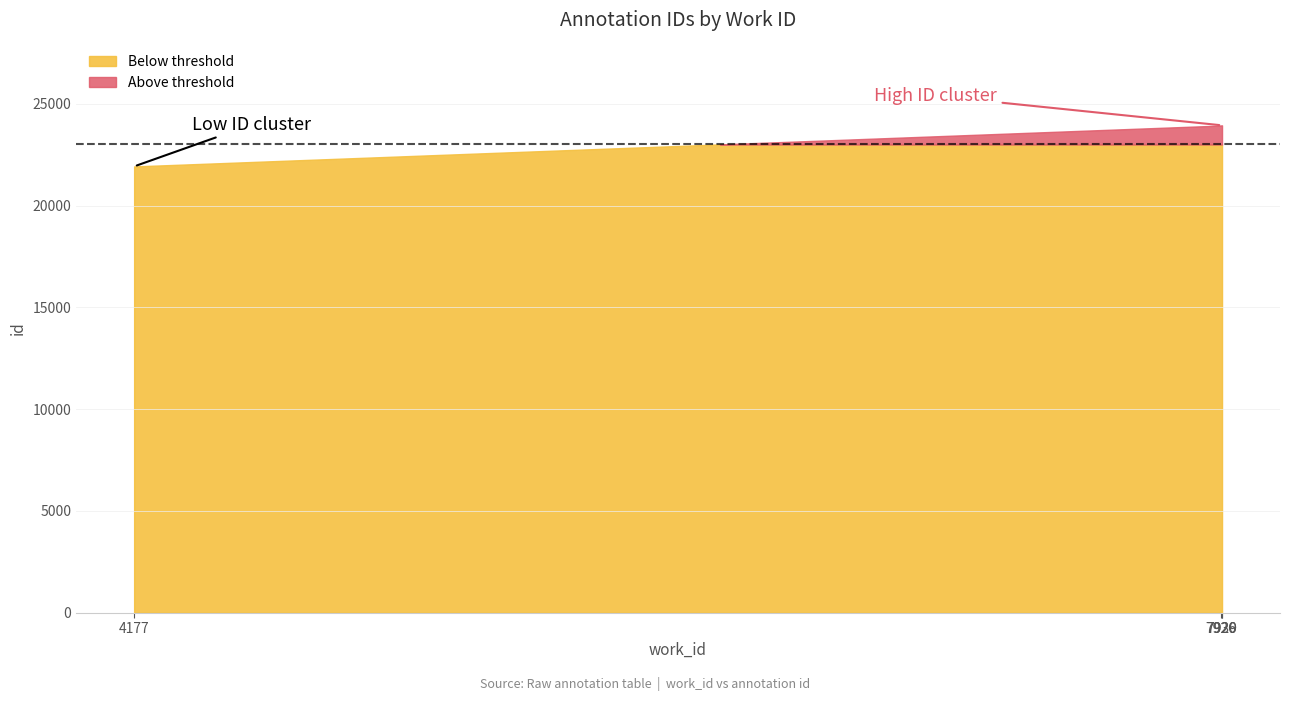

Is it true that the value at 7929 is 7594?

False